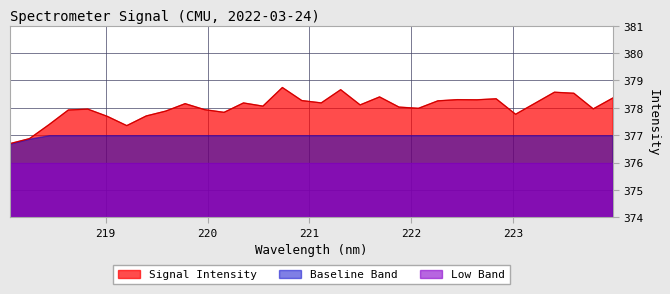

What is the difference between the second highest and second lowest values?

1.8